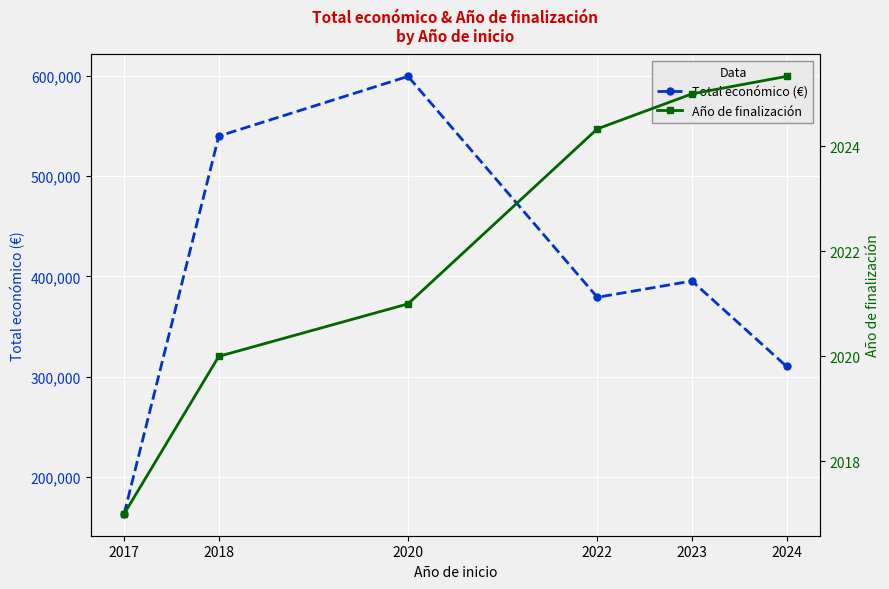

What is the greatest value displayed?

599636.0